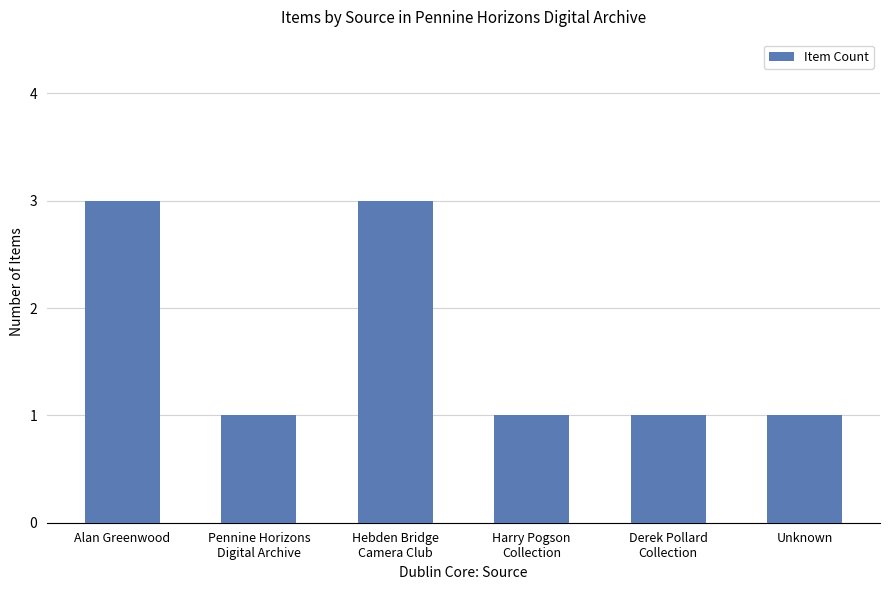

Reading right to left, what are all the values shown in this chart?

1	1	1	3	1	3